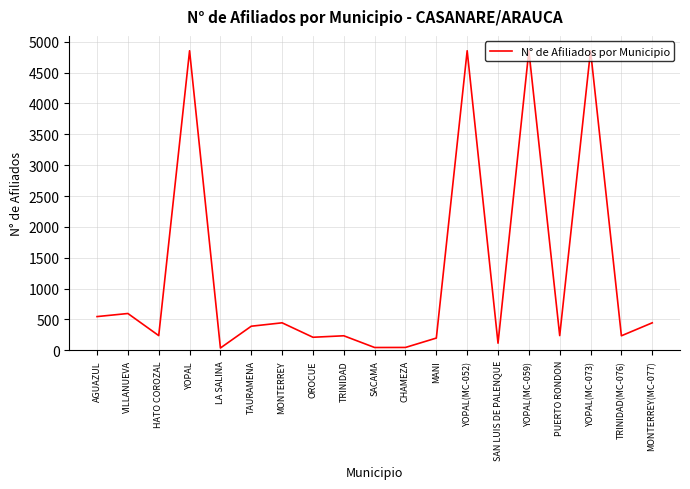

True or false: the data shows 2051 at YOPAL(MC-052).

False